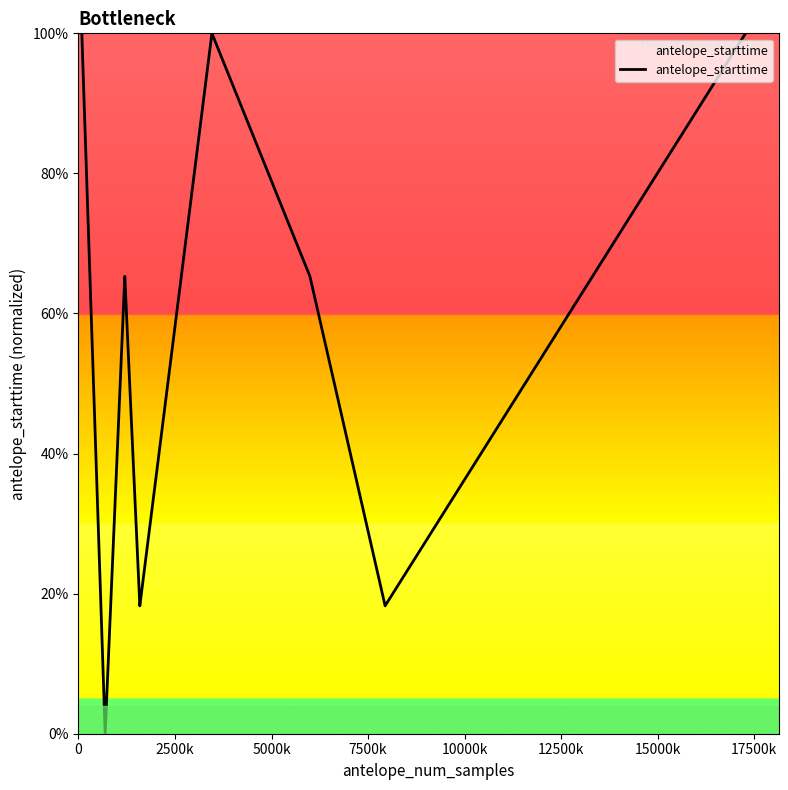

What is the greatest value displayed?

100.0